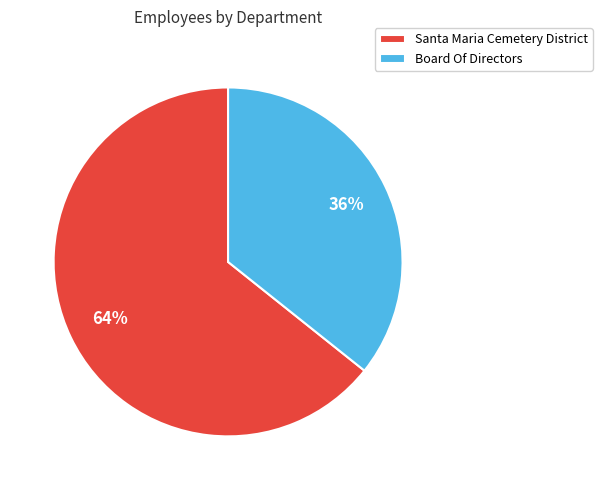

Which category has the smallest portion of the pie?

Board Of Directors